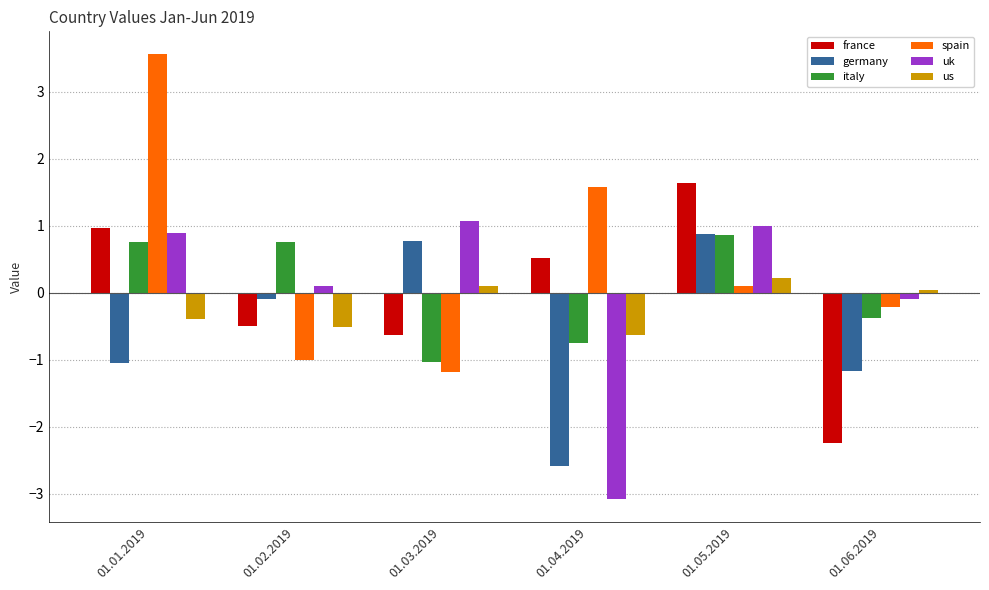

Is the value of italy at 01.06.2019 greater than the value of us at 01.04.2019?

Yes